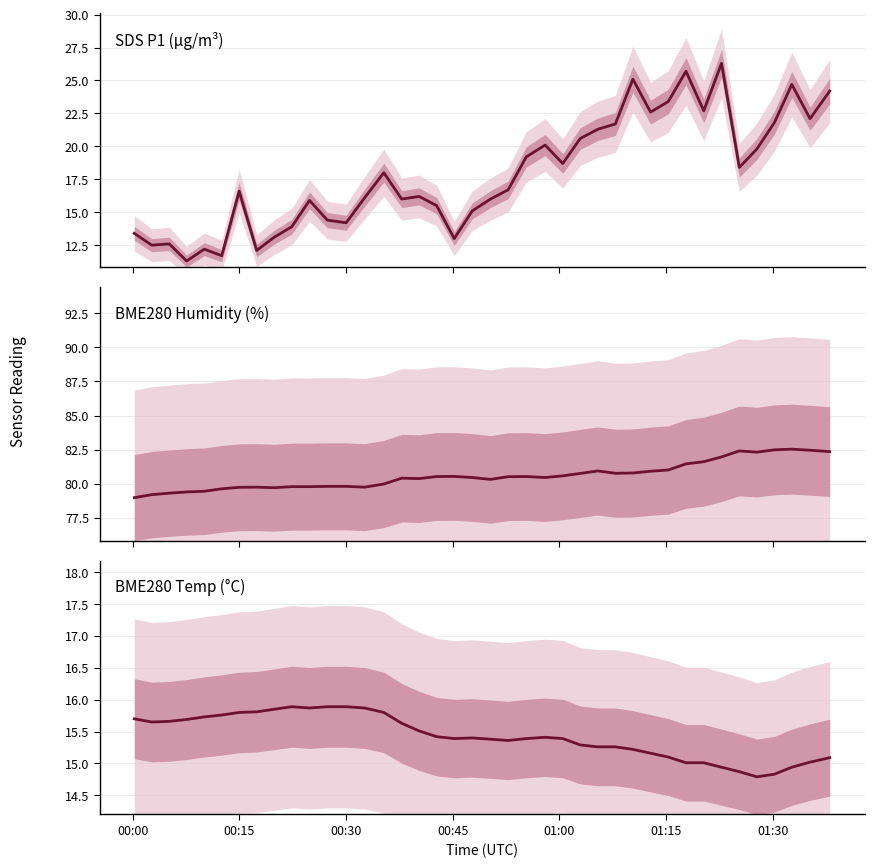

Which series has the largest range (max minus min)?

SDS P1 (µg/m³)